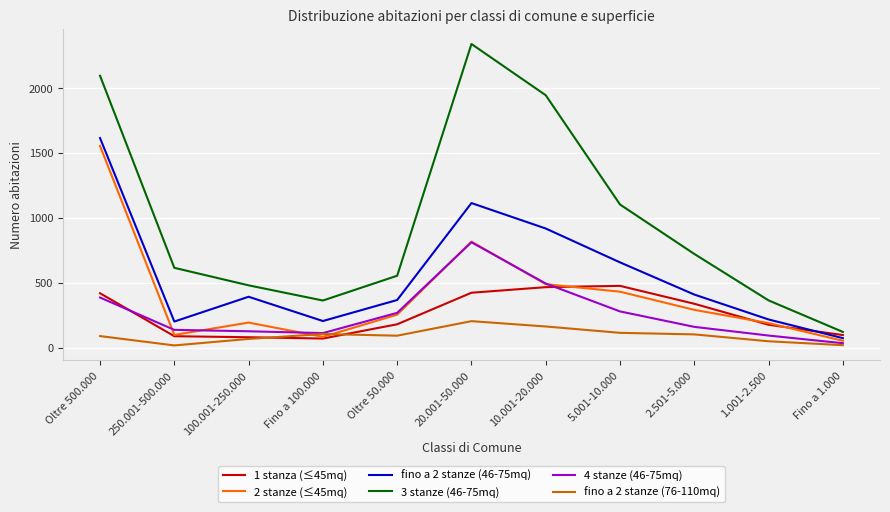

At which label is 4 stanze (46-75mq) closest to 423?

Oltre 500.000